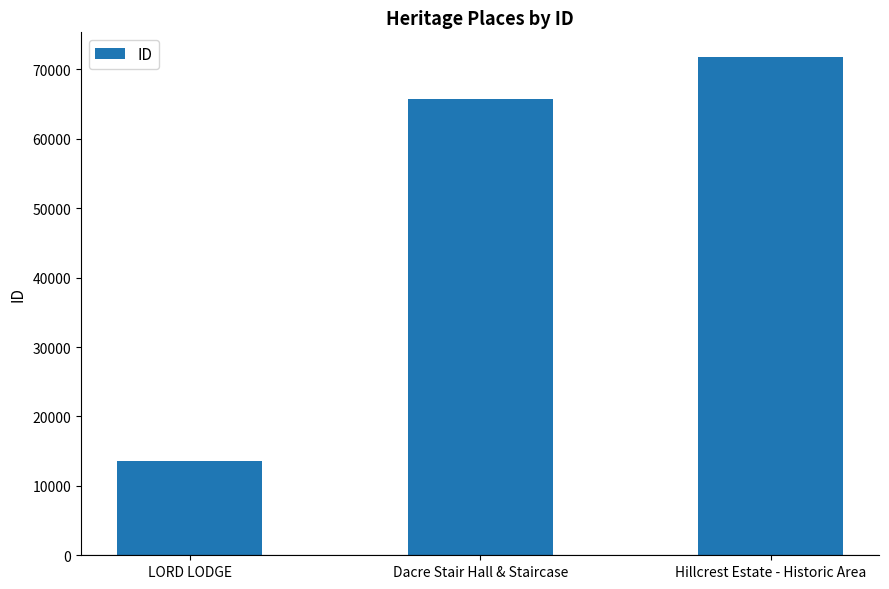

What value does the data have at Hillcrest Estate - Historic Area?

71749